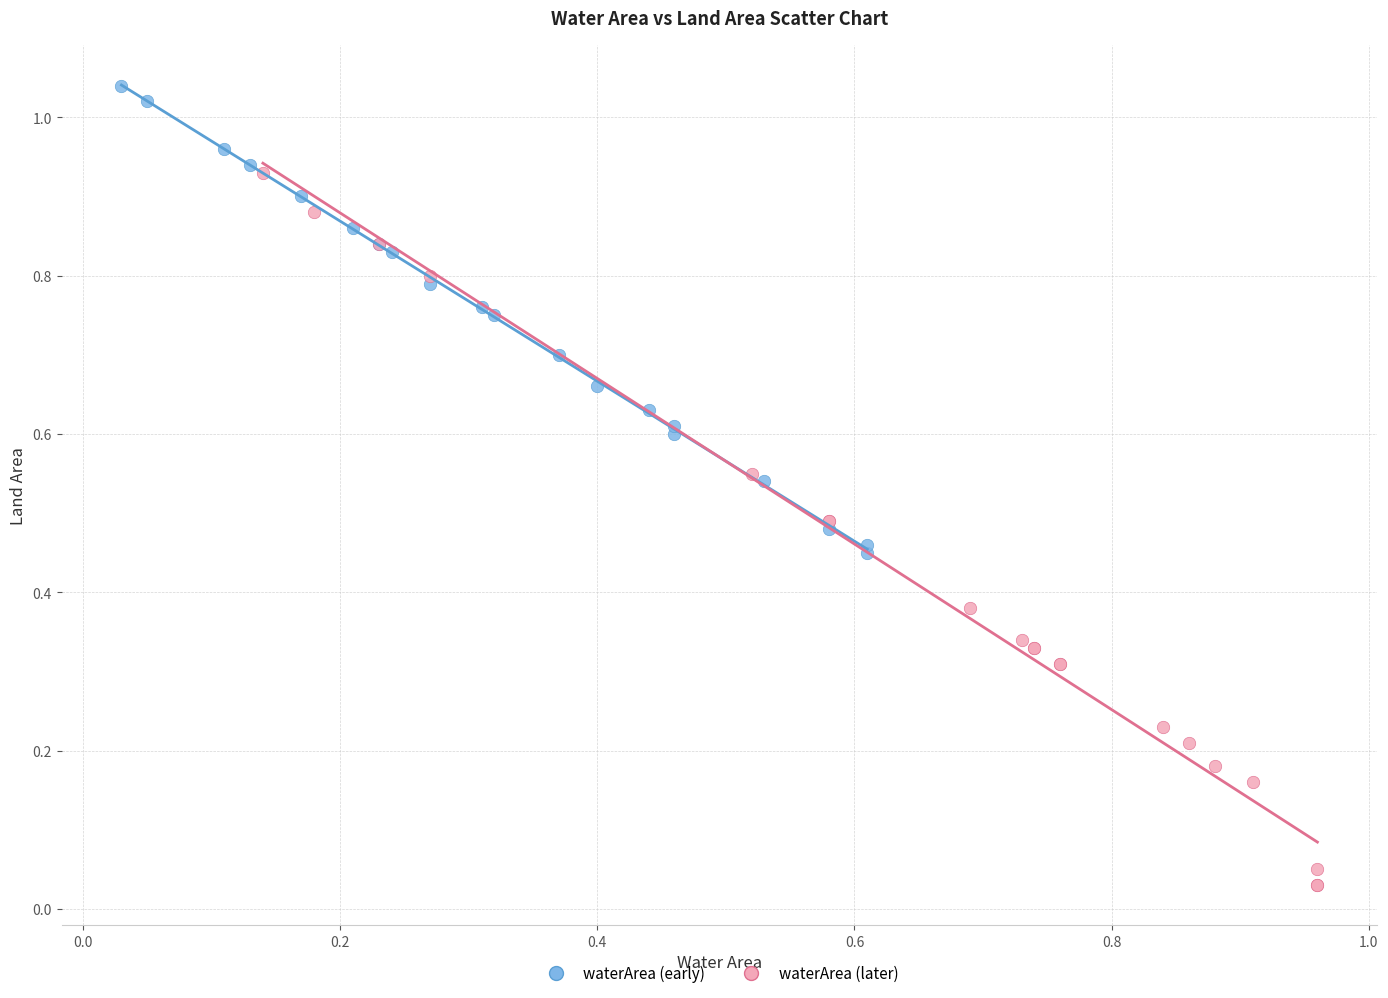

What are all the series names shown in the legend?

waterArea (early), waterArea (later)